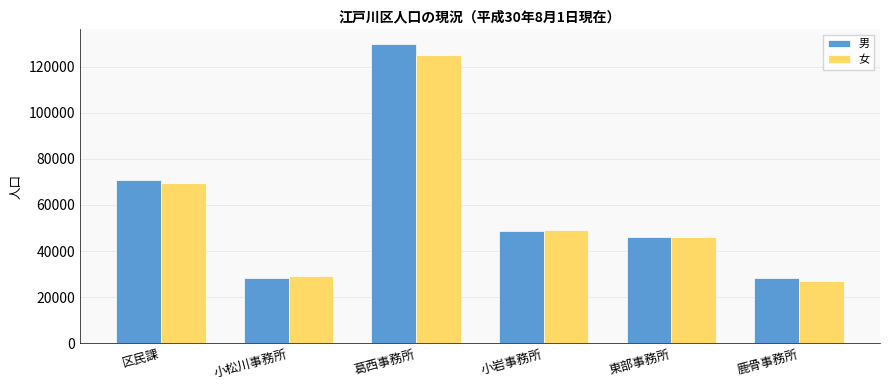

Is it true that 女 equals 48931 at 小岩事務所?

True